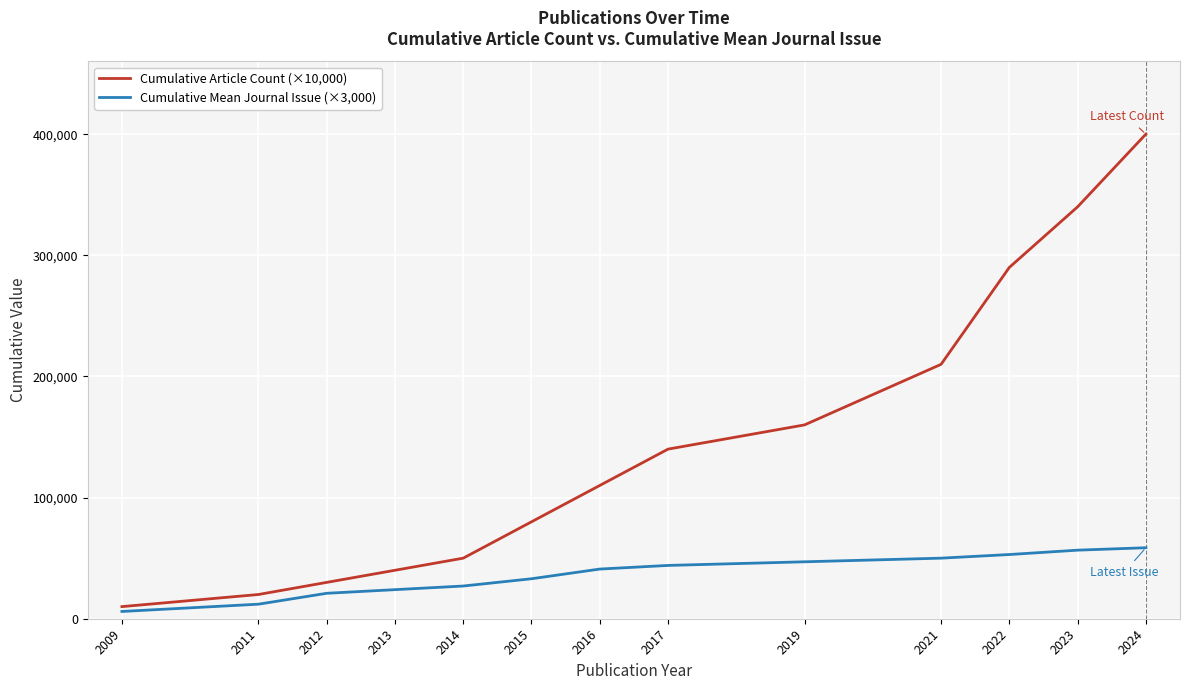

What is the maximum value shown in the chart?

400000.0